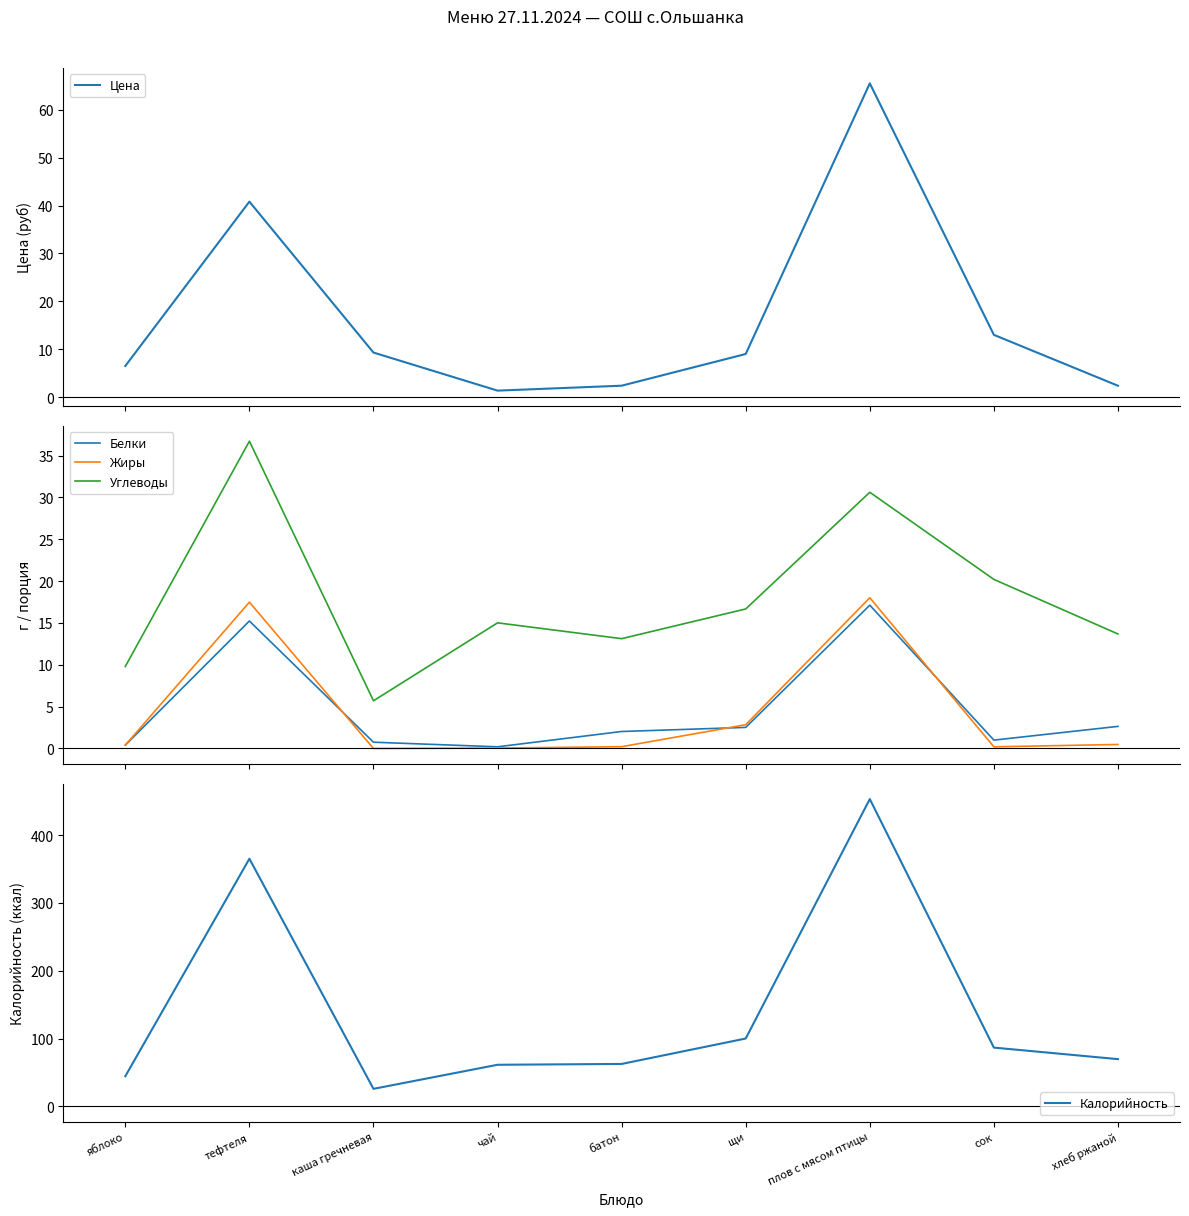

Where do Белки and Цена first cross each other?

сок and хлеб ржаной